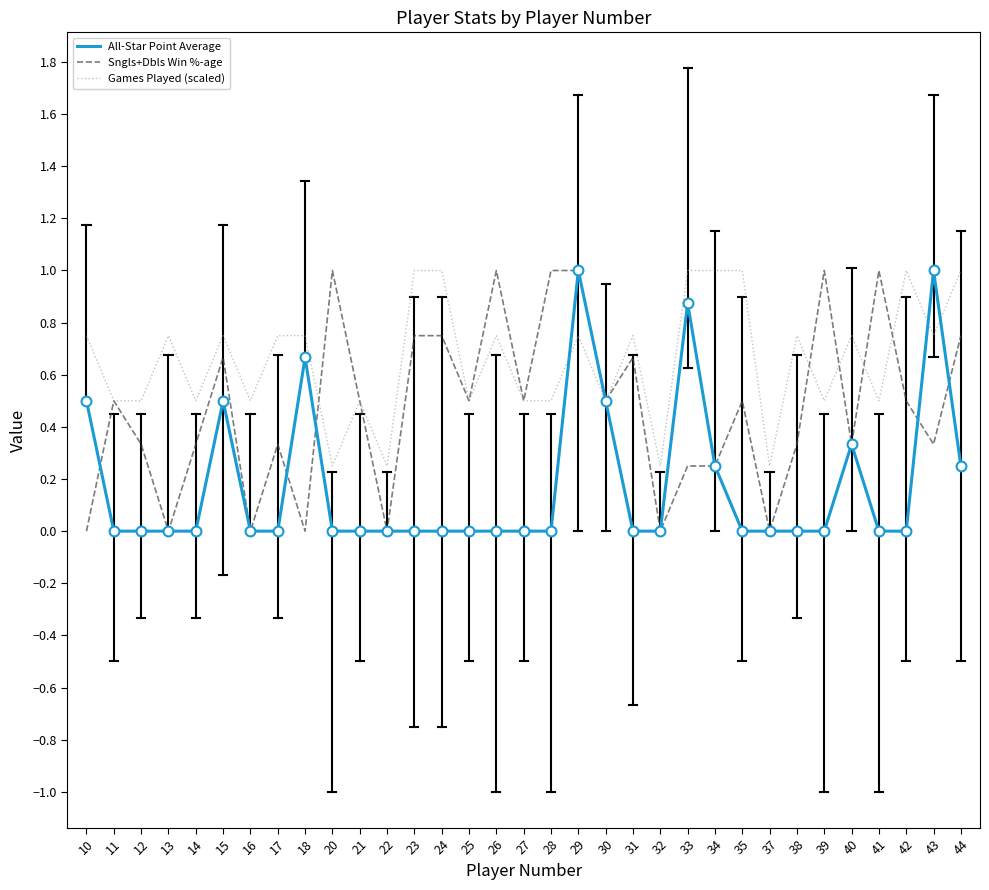

What is the difference between the highest and lowest values at 12?

0.5